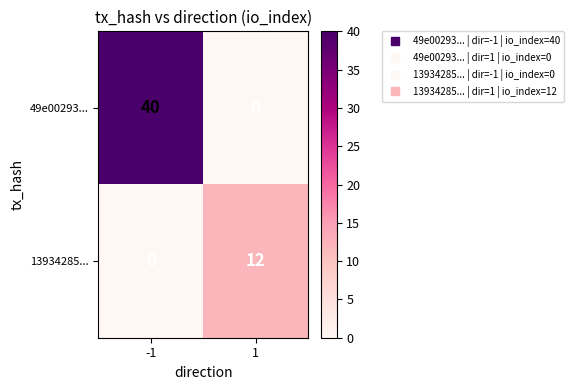

True or false: 49e00293... has a value of 40 at -1.

True